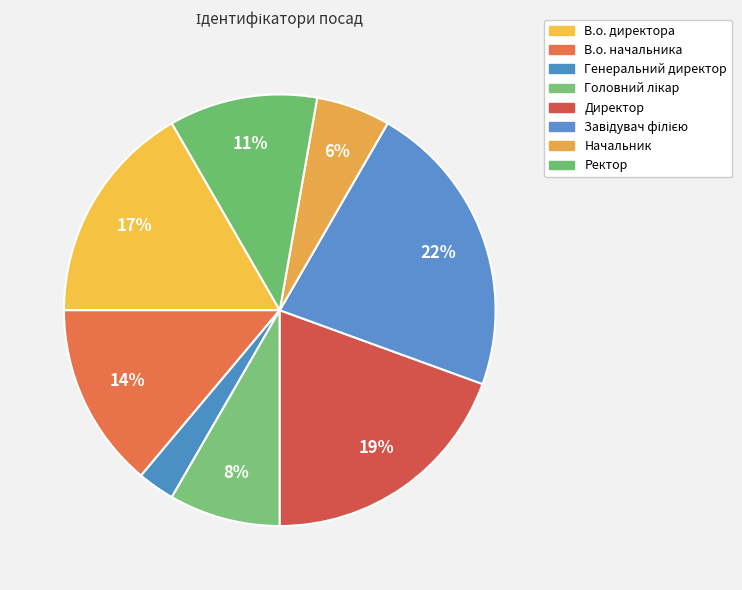

Combined, do Генеральний директор and Начальник account for over 50%?

No